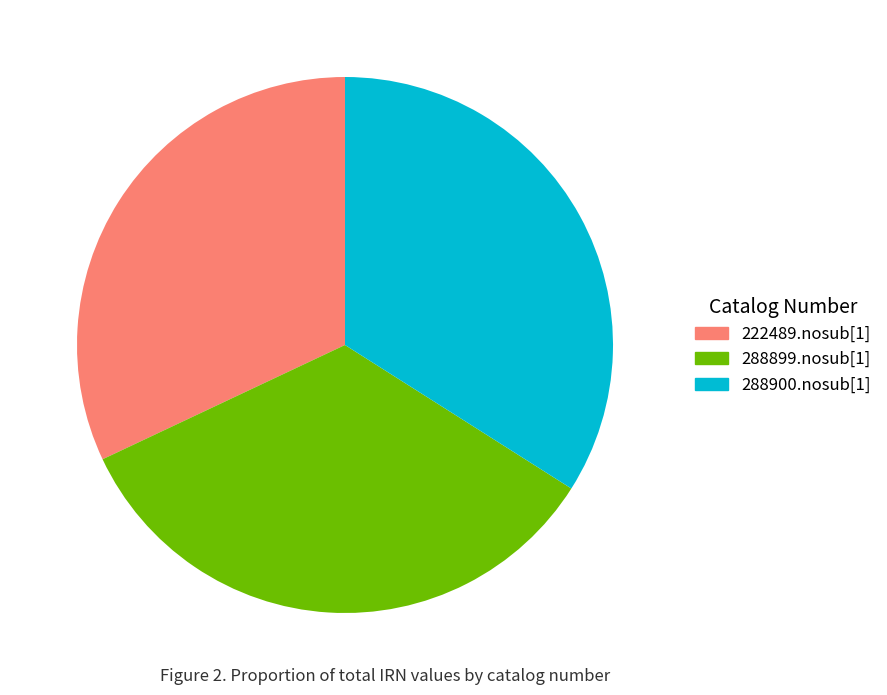

What is the smallest slice in the pie chart?

222489.nosub[1]